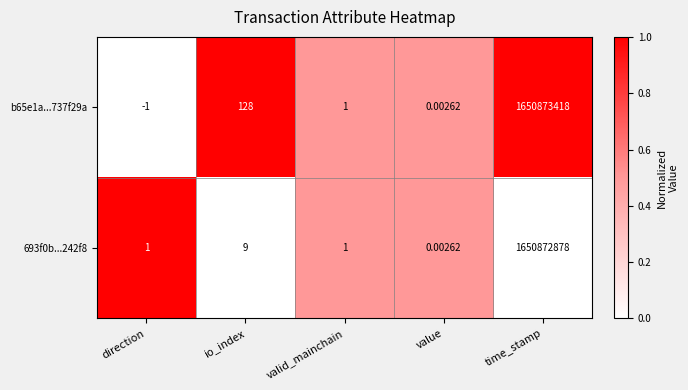

What is the spread (max minus min) of values at io_index?

119.0